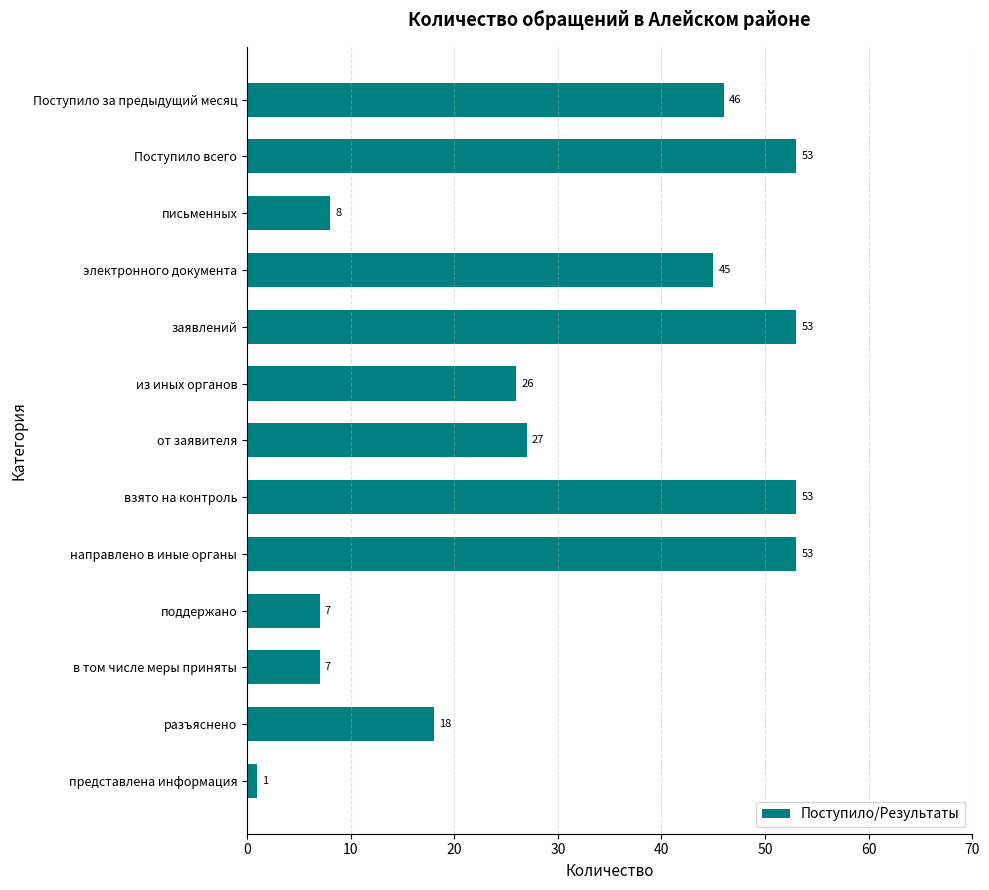

True or false: the data shows 75 at направлено в иные органы.

False